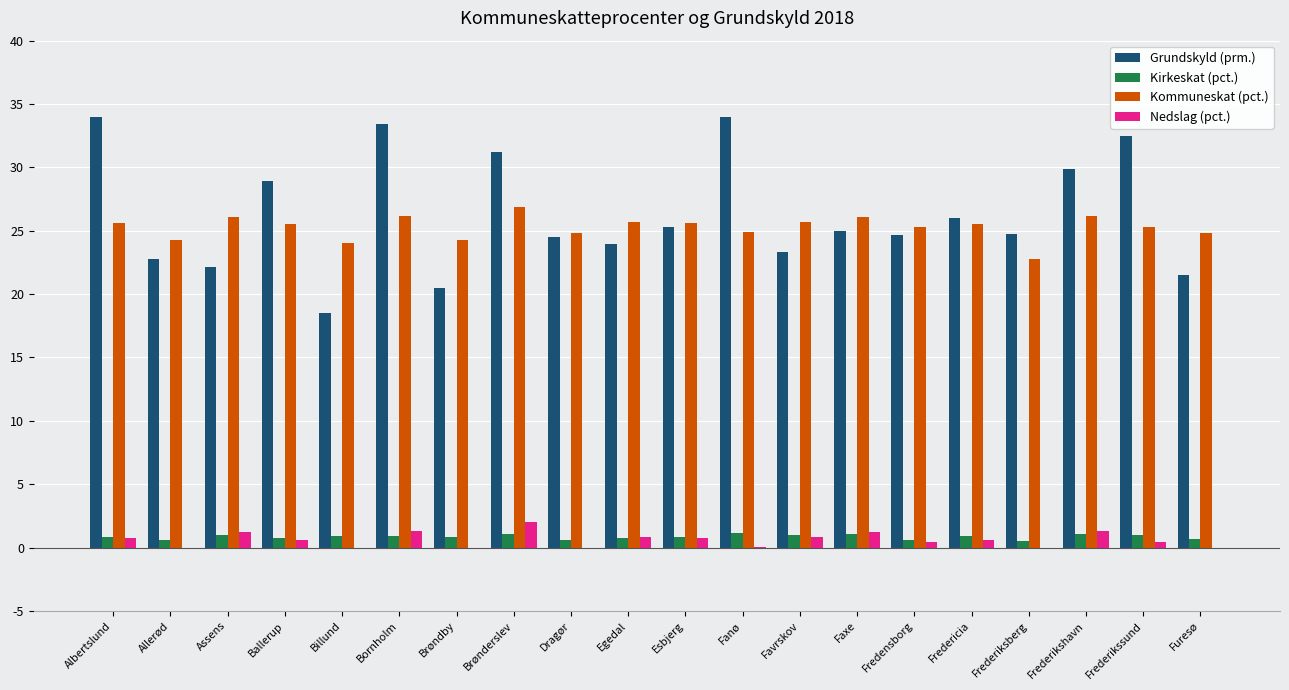

What is the sum of all Kirkeskat (pct.) values?

16.8